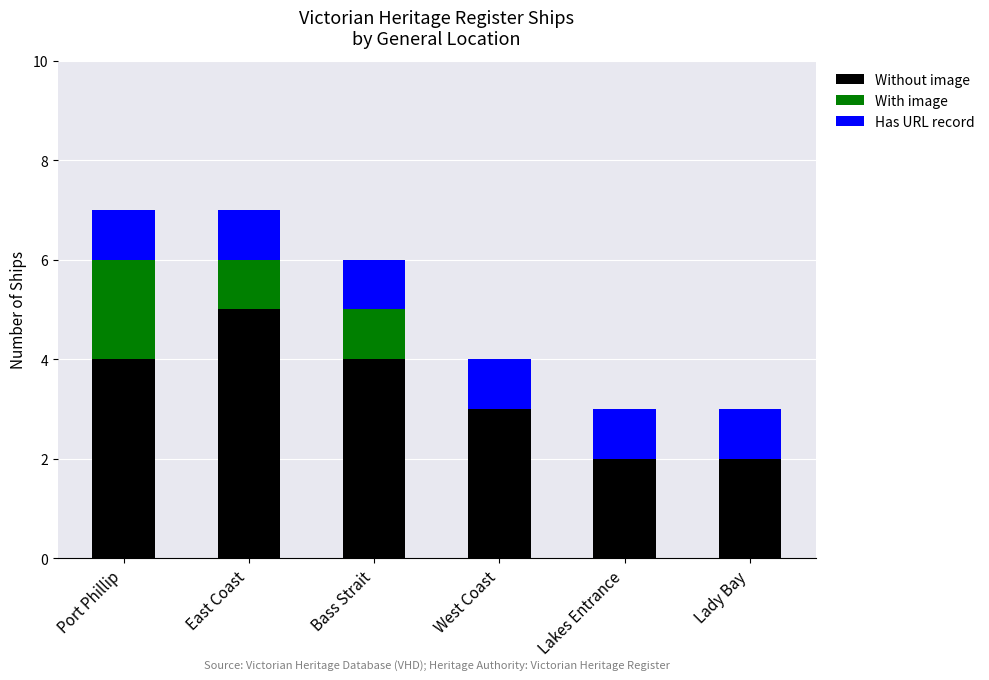

How many distinct data groups are displayed?

3